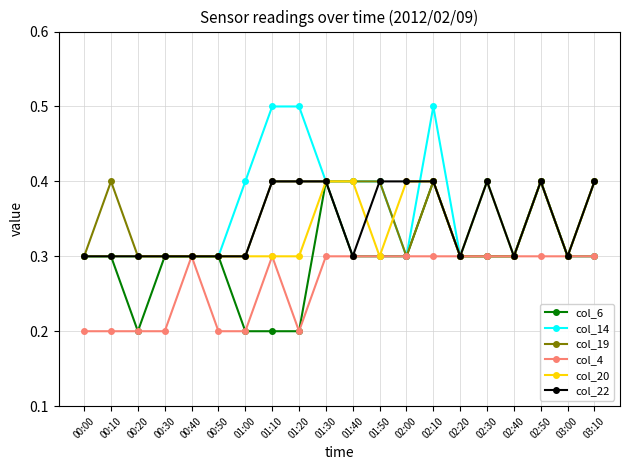

What are all the series names shown in the legend?

col_6, col_14, col_19, col_4, col_20, col_22